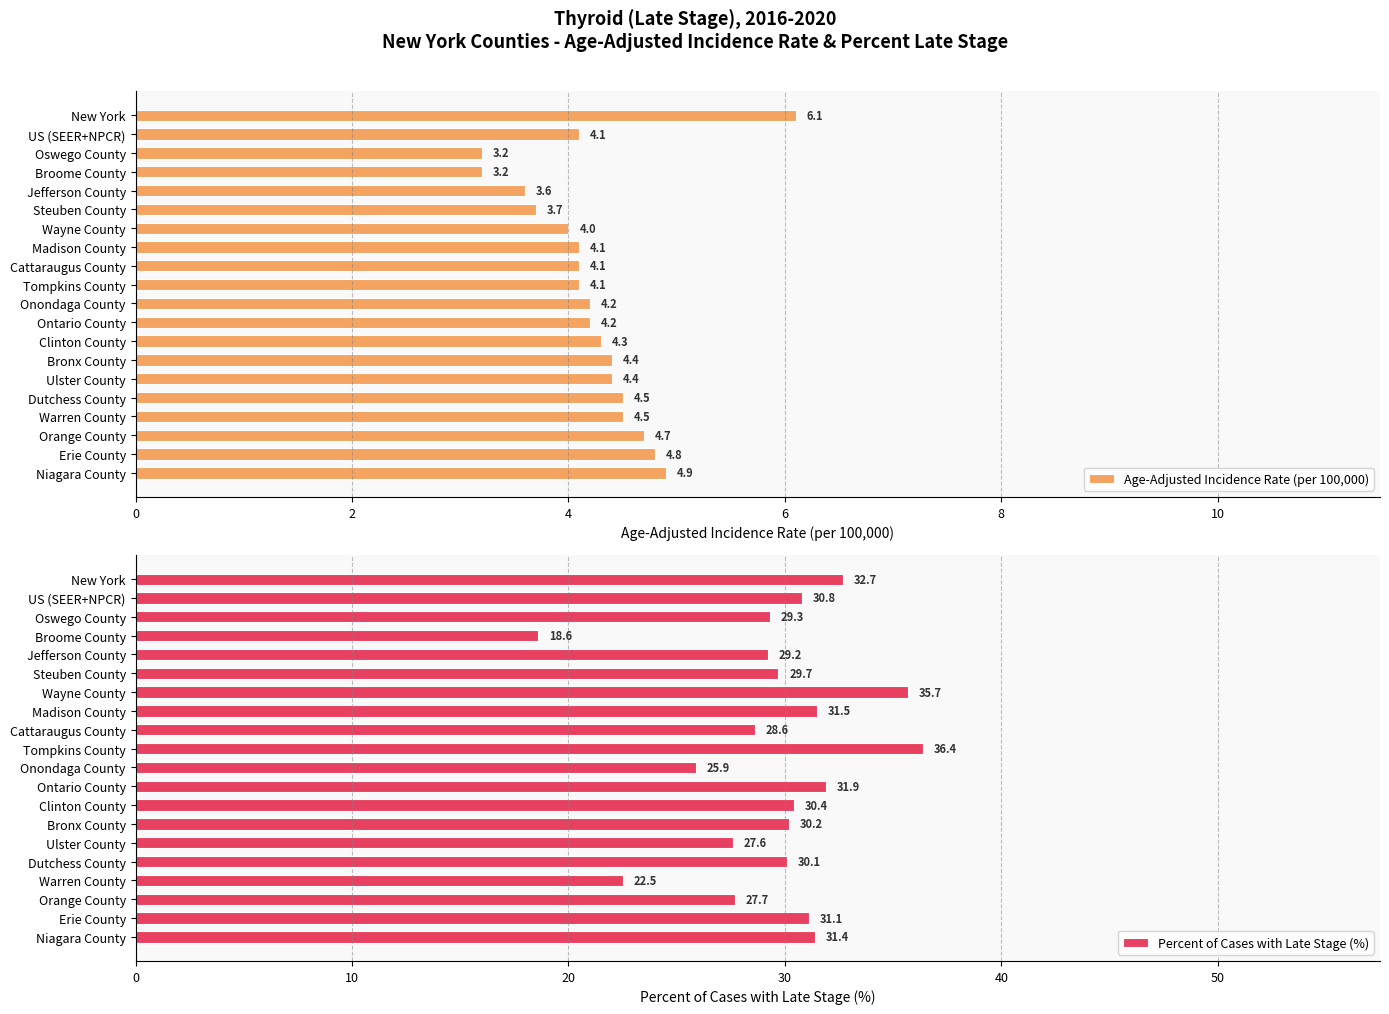

How many series are shown in this chart?

2